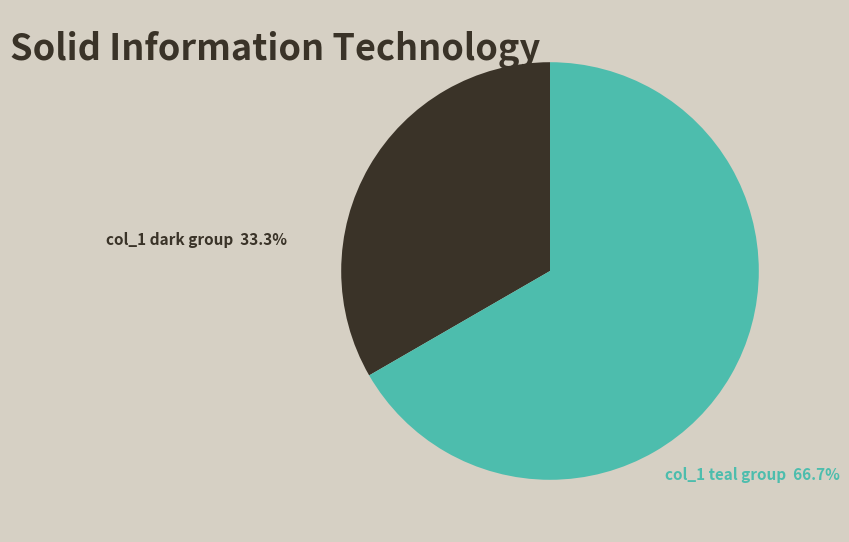

What is the ratio of the value at col_1 dark group to the value at col_1 teal group?

0.5